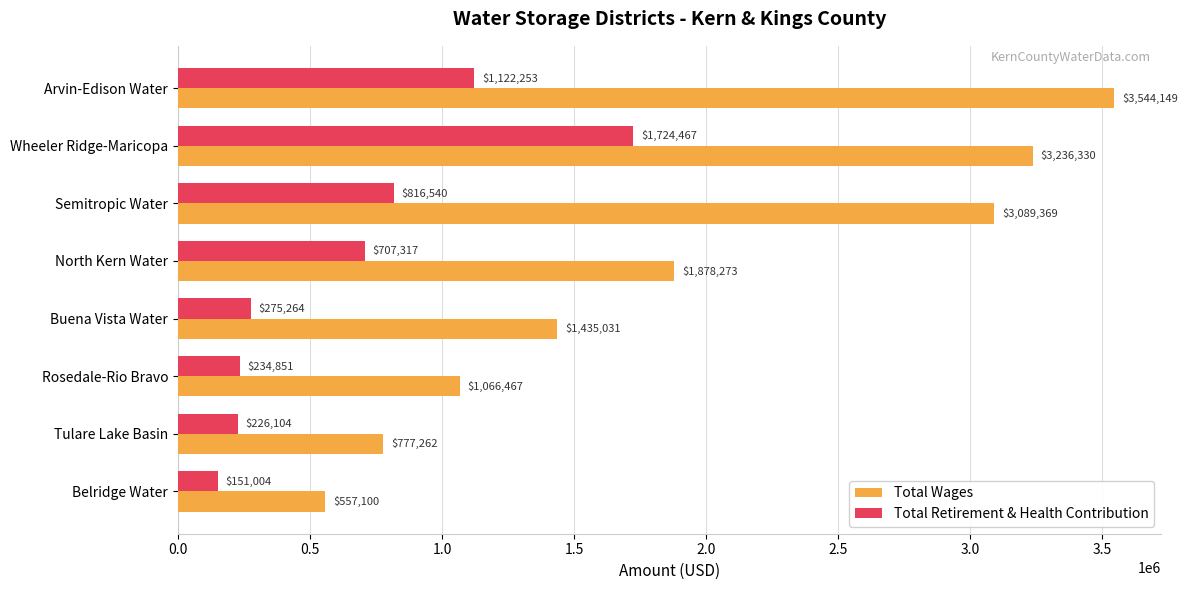

The value of Total Retirement & Health Contribution at Tulare Lake Basin is 76674. True or false?

False